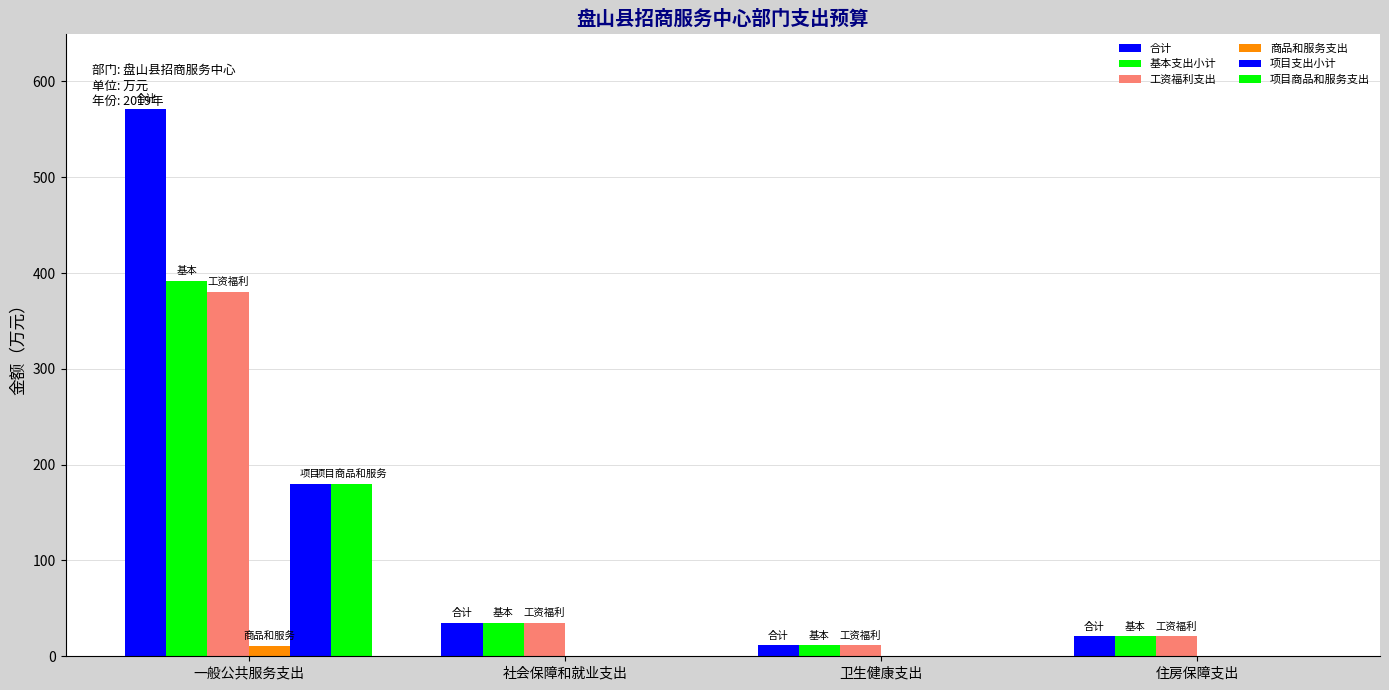

Are the bars grouped side by side (vs. stacked)?

Yes